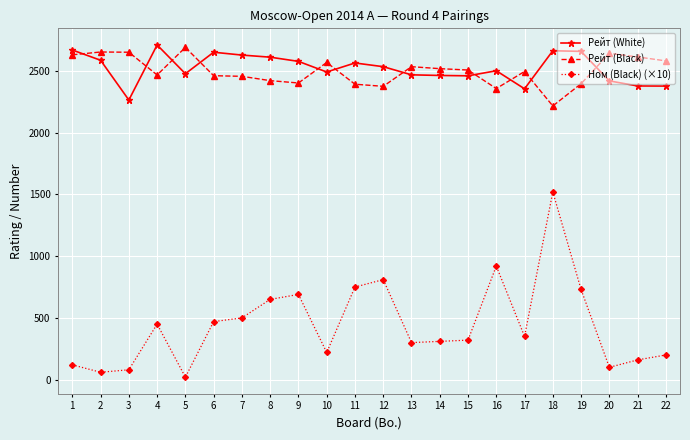

What is the difference between the second highest and minimum values in the Рейт (Black) series?

437